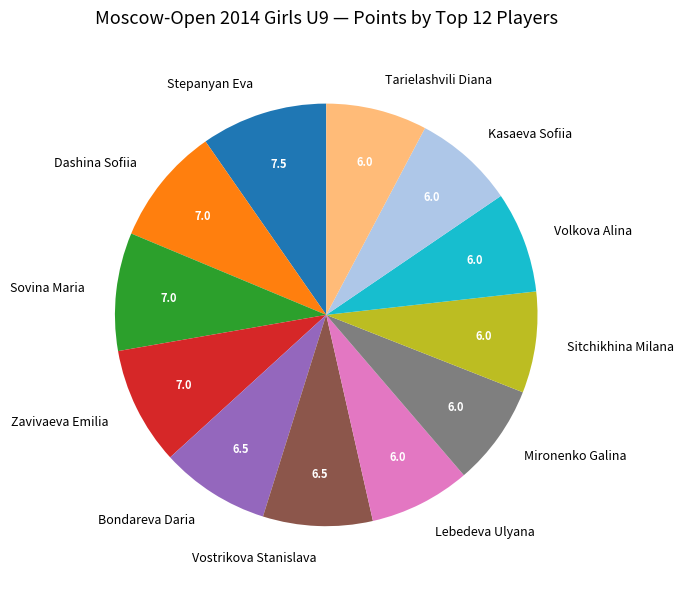

Is it true that Sovina Maria is 1% of the pie?

False